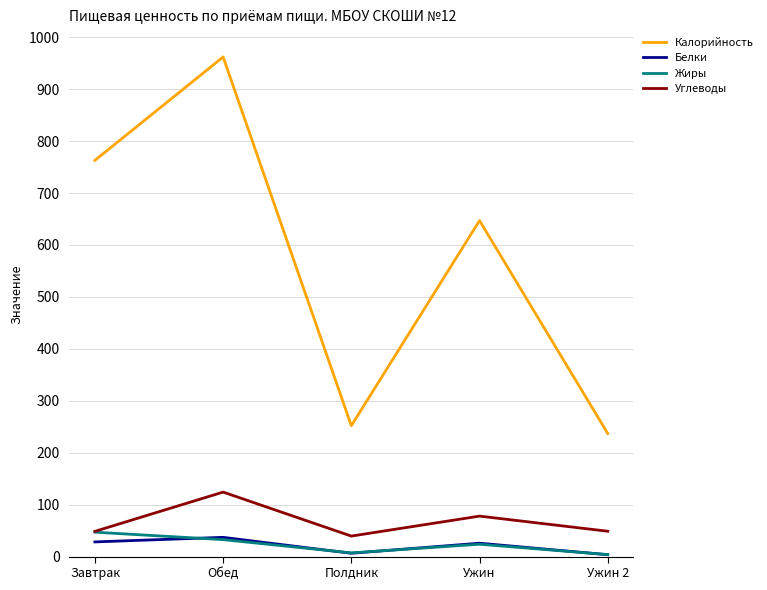

Is it true that Жиры equals 3.8 at Ужин 2?

True